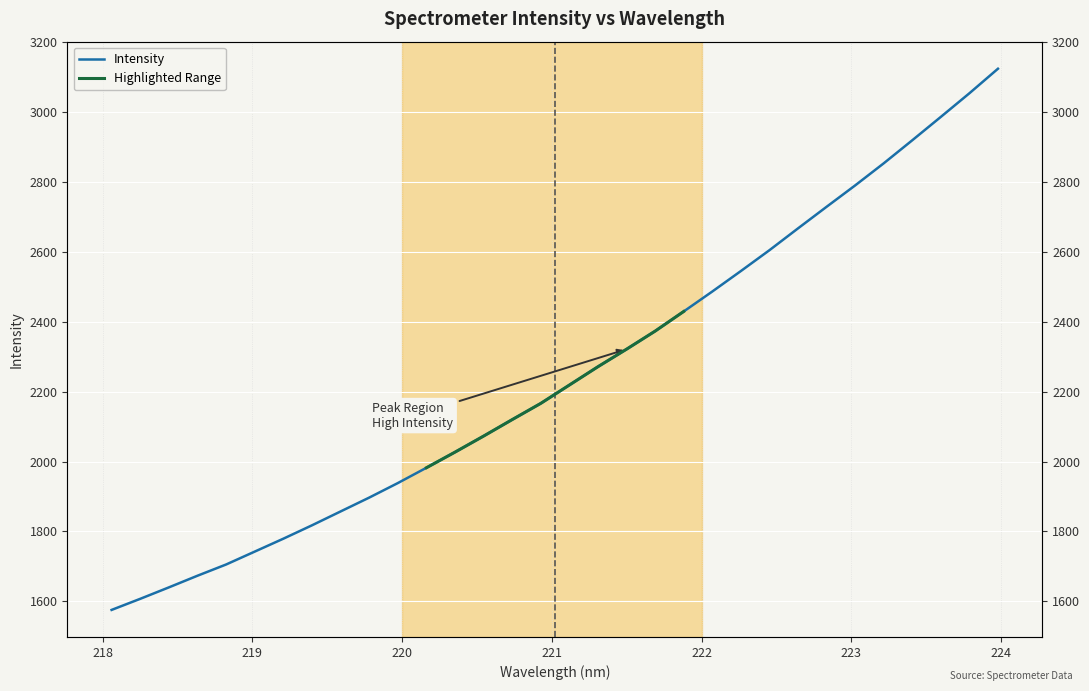

True or false: the data has more than 1 interior local peaks.

False